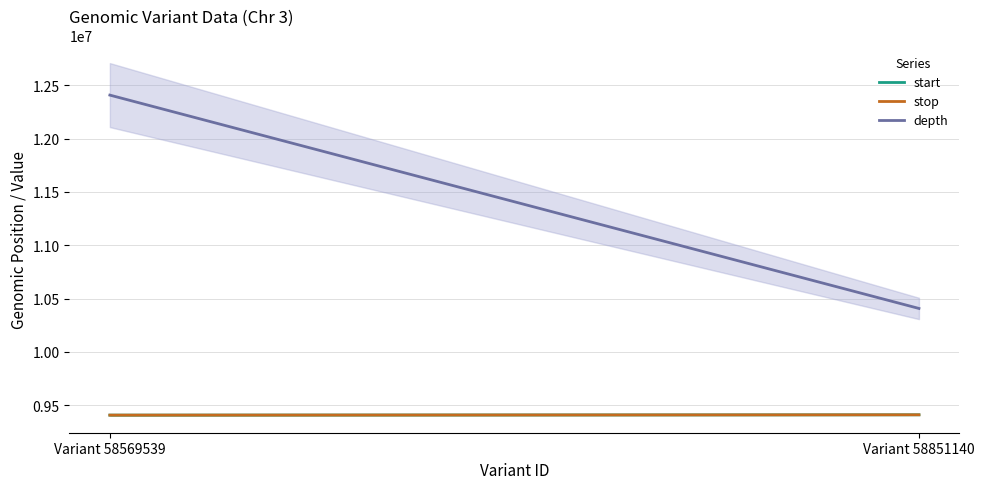

What is the value of the stop point at the 2nd from the left?

9411081